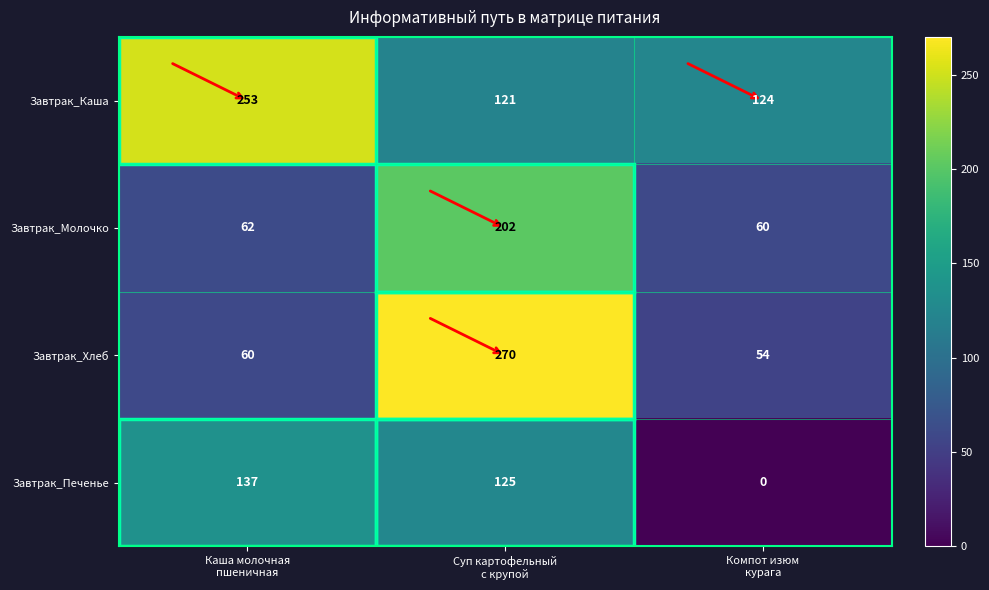

Which series has the largest total across all categories?

Завтрак_Каша